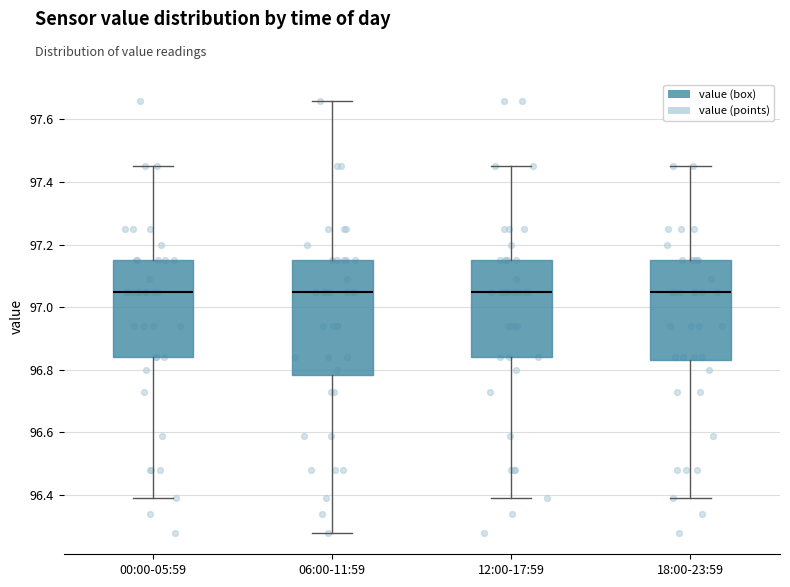

Reading left to right, read every box against the y-axis: the position of its median line, the range the box covers, and the ends of its whiskers. The values are not printed on the chart, so give them approximately, as read against the axis.

00:00-05:59: median 97.06, box 96.84 to 97.16, whiskers 96.40 to 97.46
06:00-11:59: median 97.06, box 96.78 to 97.16, whiskers 96.28 to 97.66
12:00-17:59: median 97.06, box 96.84 to 97.16, whiskers 96.40 to 97.46
18:00-23:59: median 97.06, box 96.84 to 97.16, whiskers 96.40 to 97.46